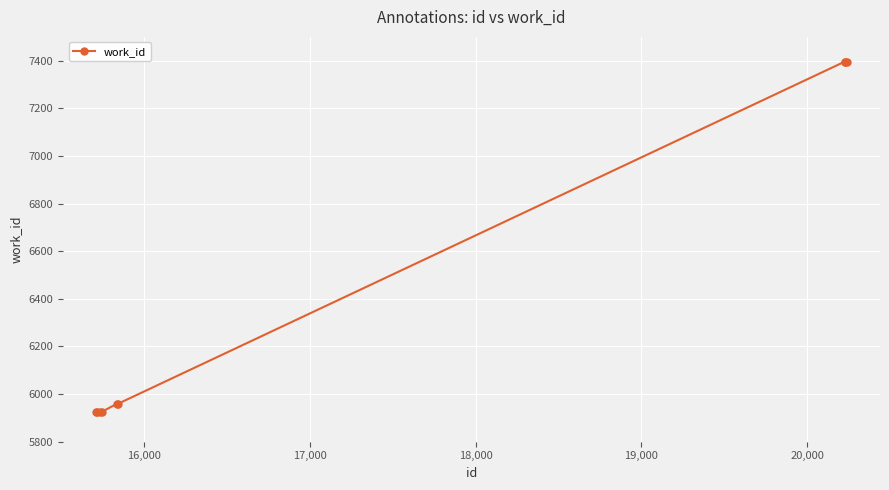

What is the maximum value shown in the chart?

7396